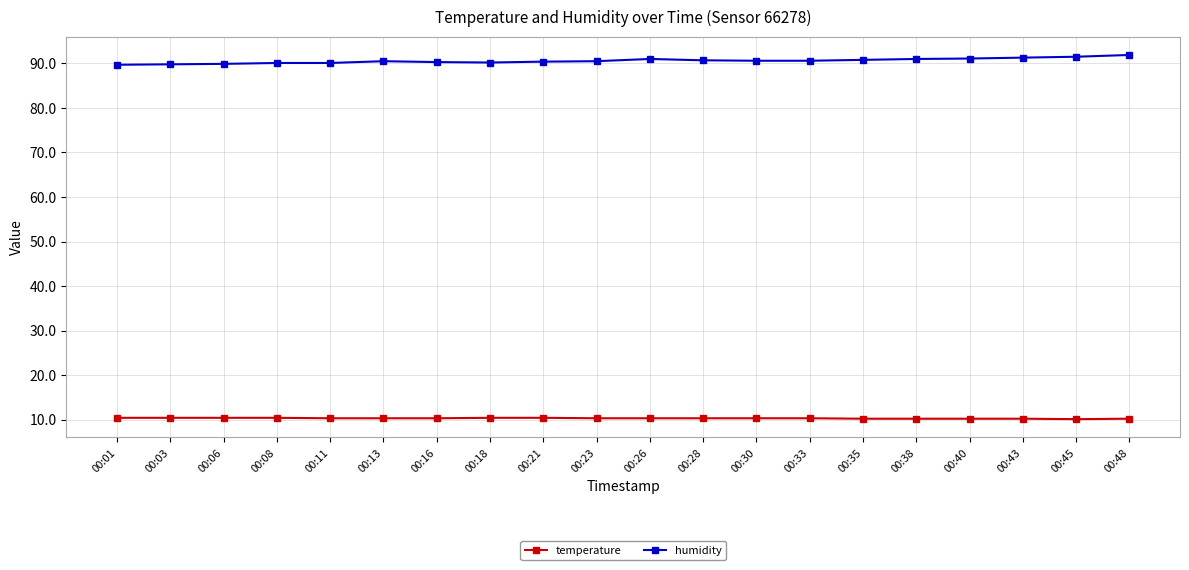

What is the highest value of the temperature series?

10.4